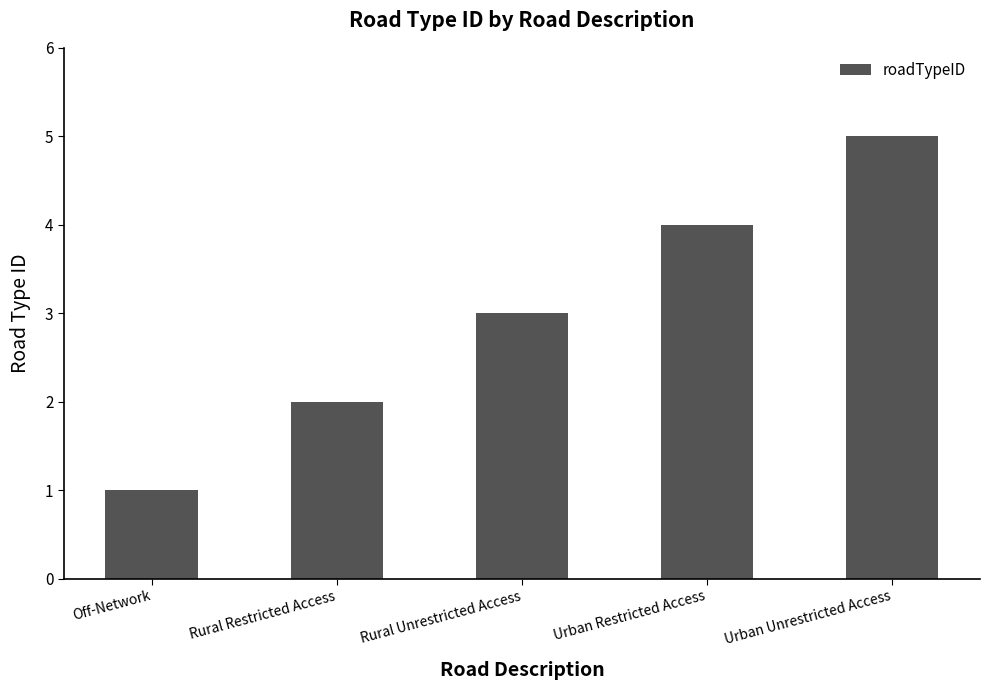

What is the value of the 2nd bar from the left?

2